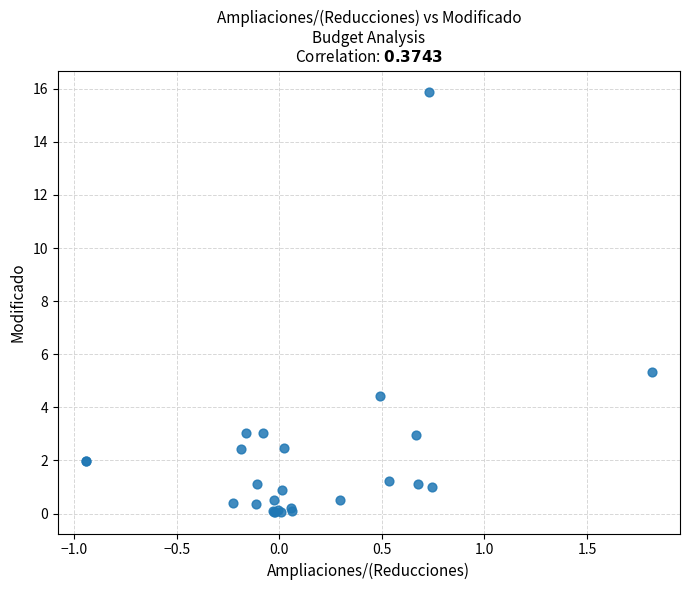

What Y value in the scatter plot is closest to 7?

5.3